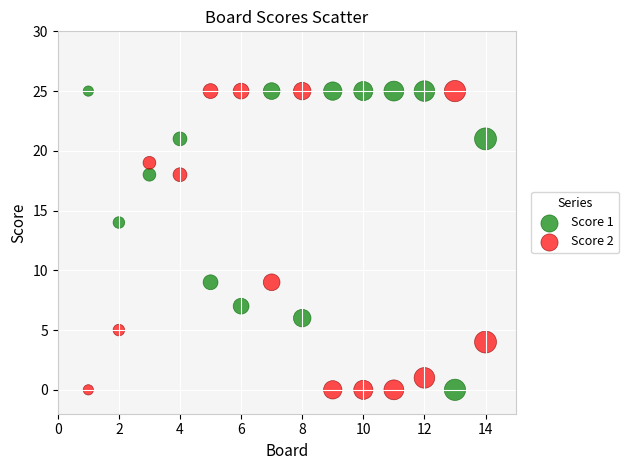

What is the X range (max minus min) for the scatter plot?

13